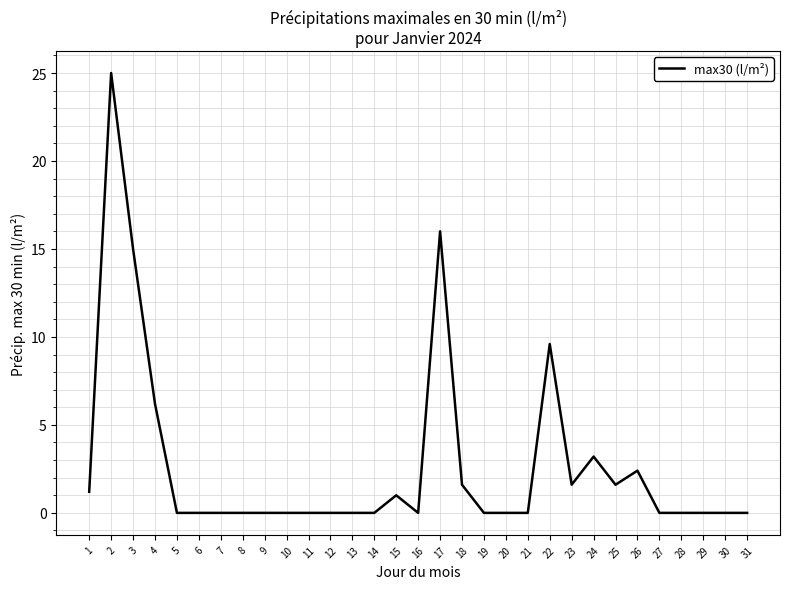

Is this an area chart (filled region under the line)?

No